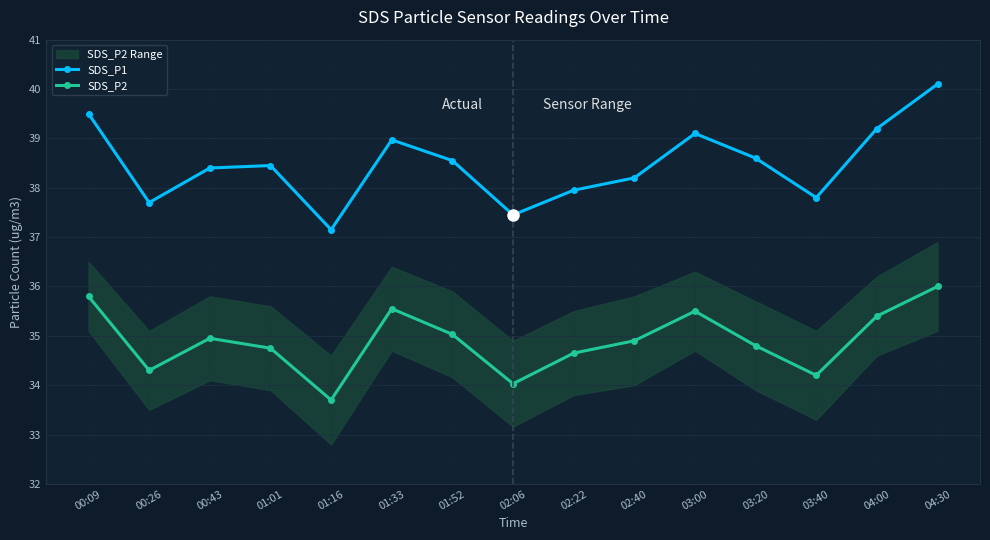

The SDS_P1 series shows 37.5 at 02:06. True or false?

True